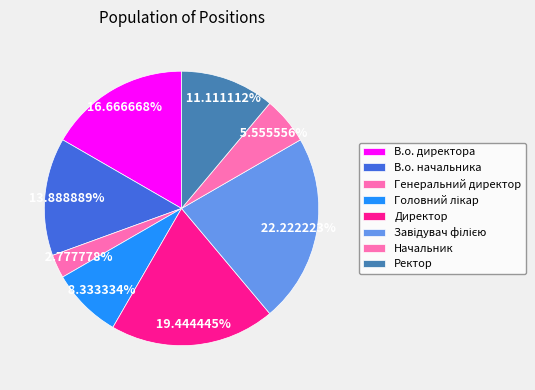

Which slice is the smallest?

Генеральний директор